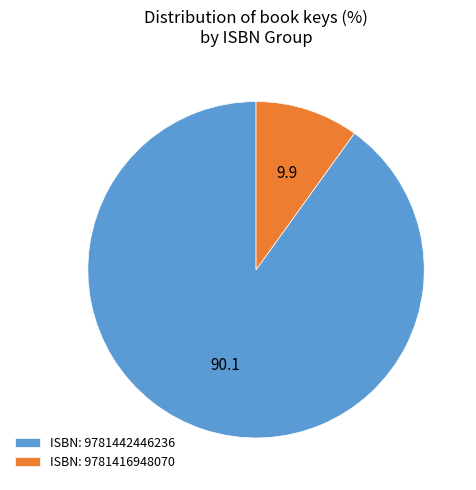

Does any single category account for the majority?

Yes